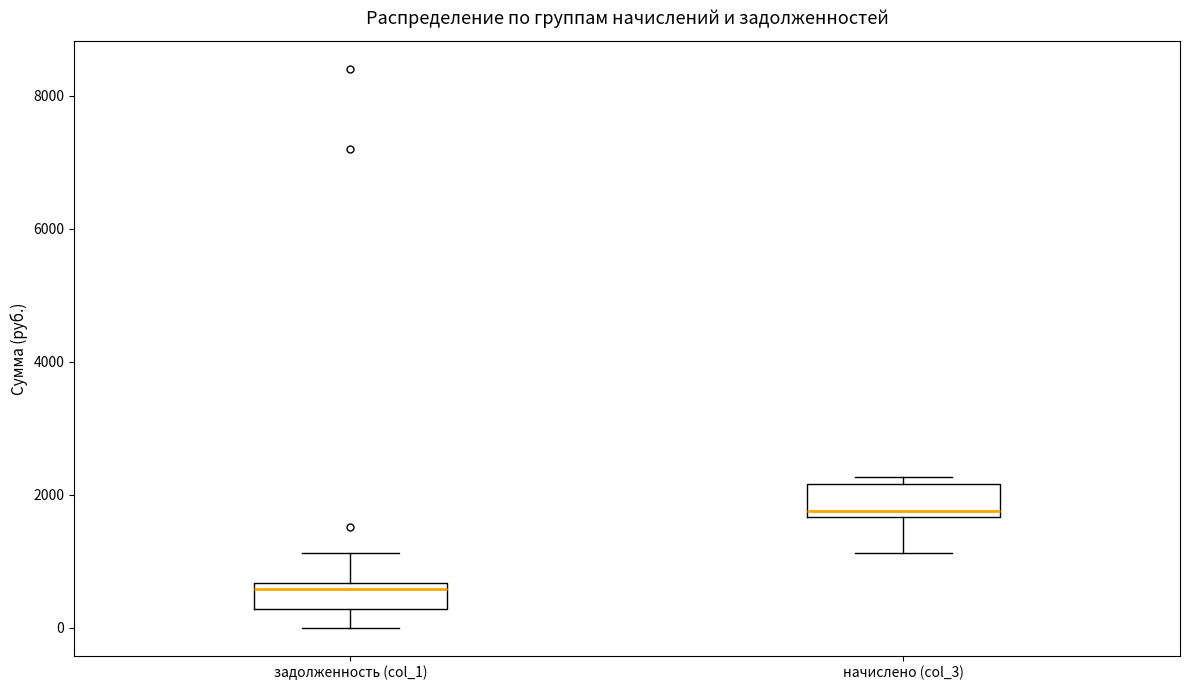

Reading left to right, read every box against the y-axis: the position of its median line, the range the box covers, and the ends of its whiskers. The values are not printed on the chart, so give them approximately, as read against the axis.

задолженность (col_1): median 600 (just below the box's upper edge), box 200 to 600, whiskers 0 to 1200
начислено (col_3): median 1800, box 1600 to 2200, whiskers 1200 to 2200 (just above the box's upper edge)